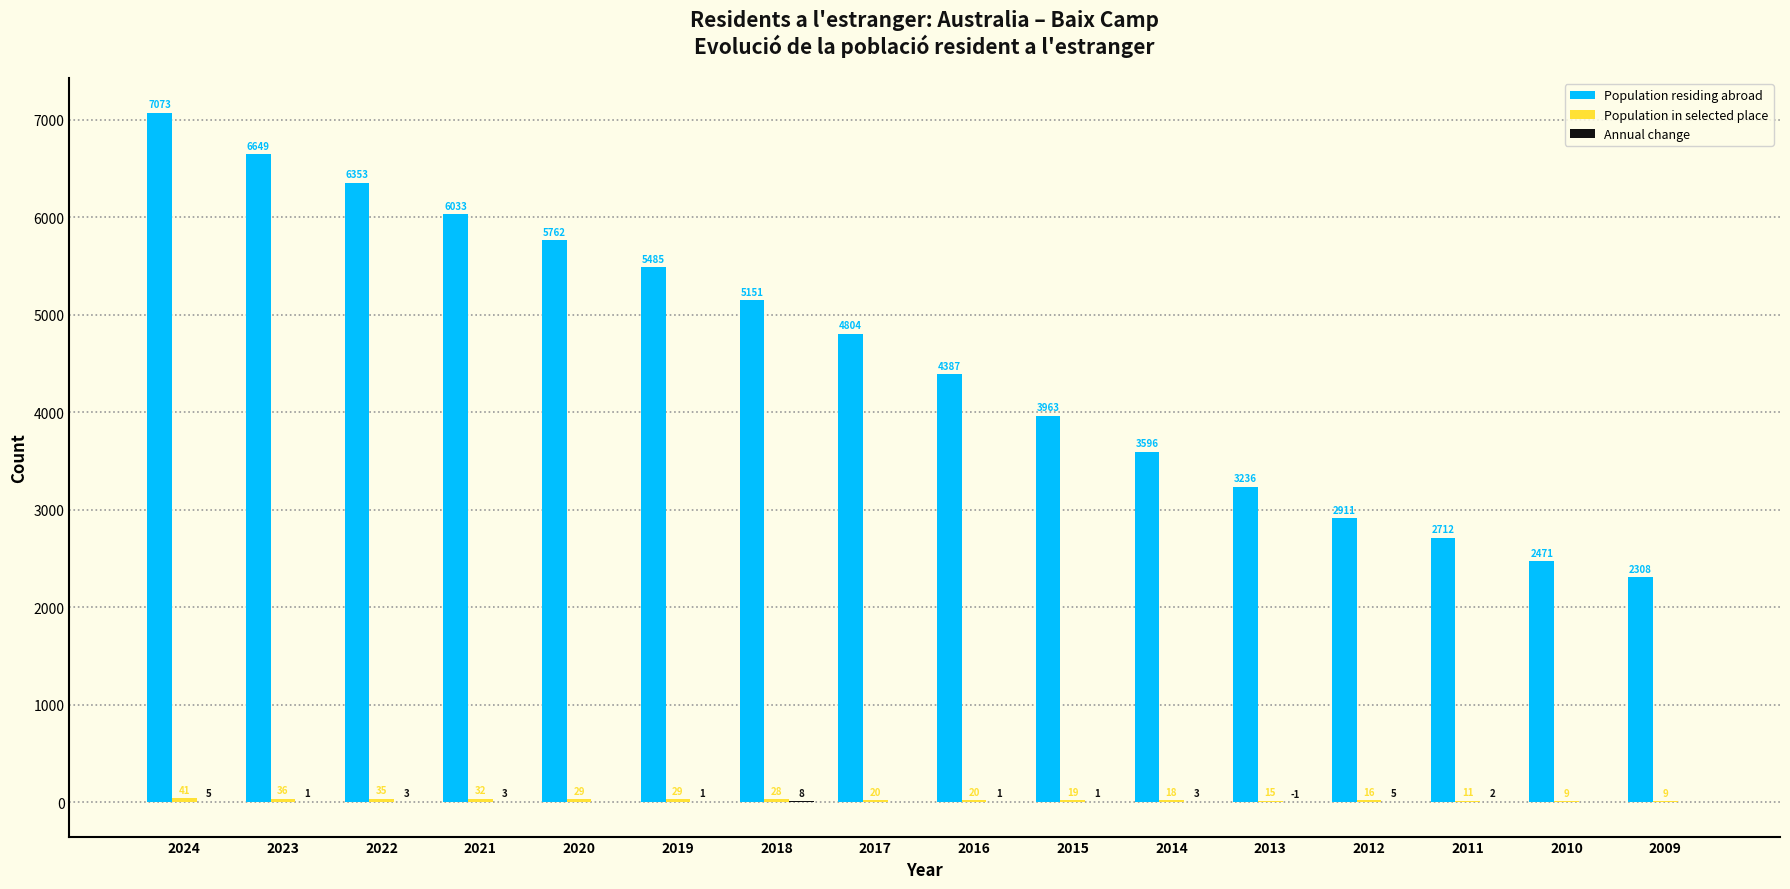

What is the total value across all series at 2018?

5187